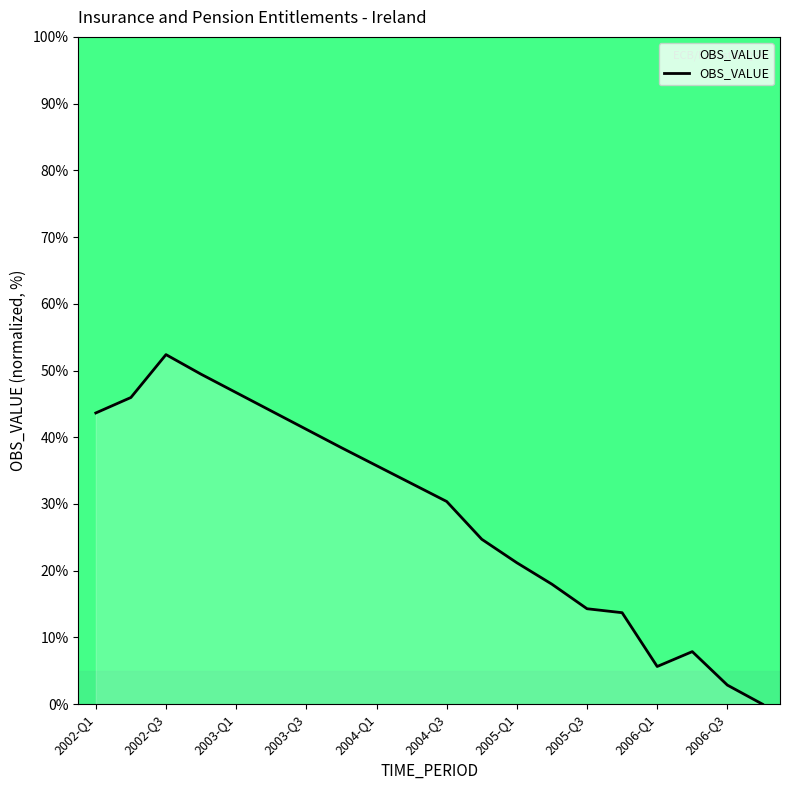

What is the maximum value shown in the chart?

52.4